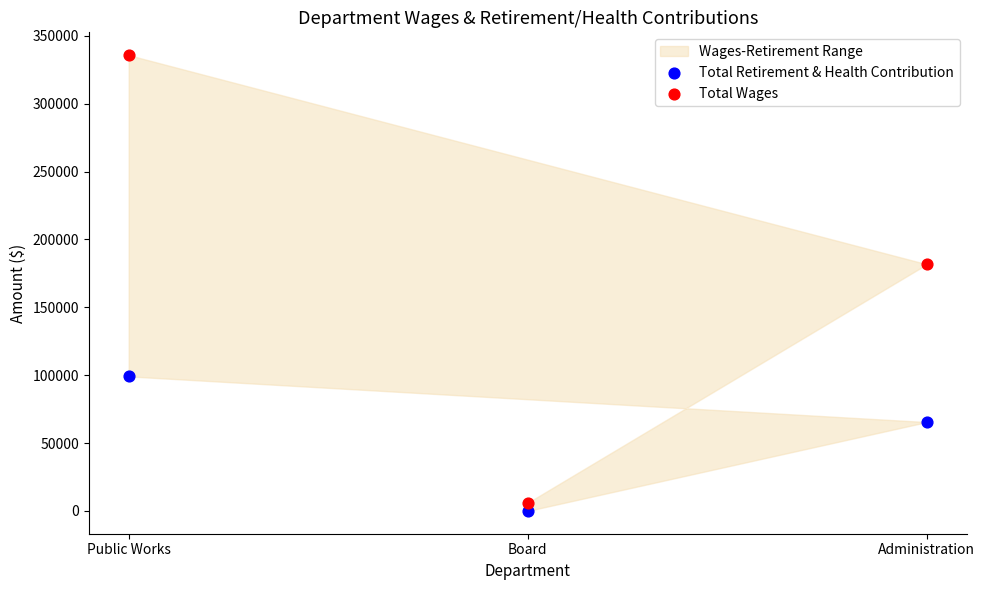

Across all series, what Y value is closest to 167905?

181740